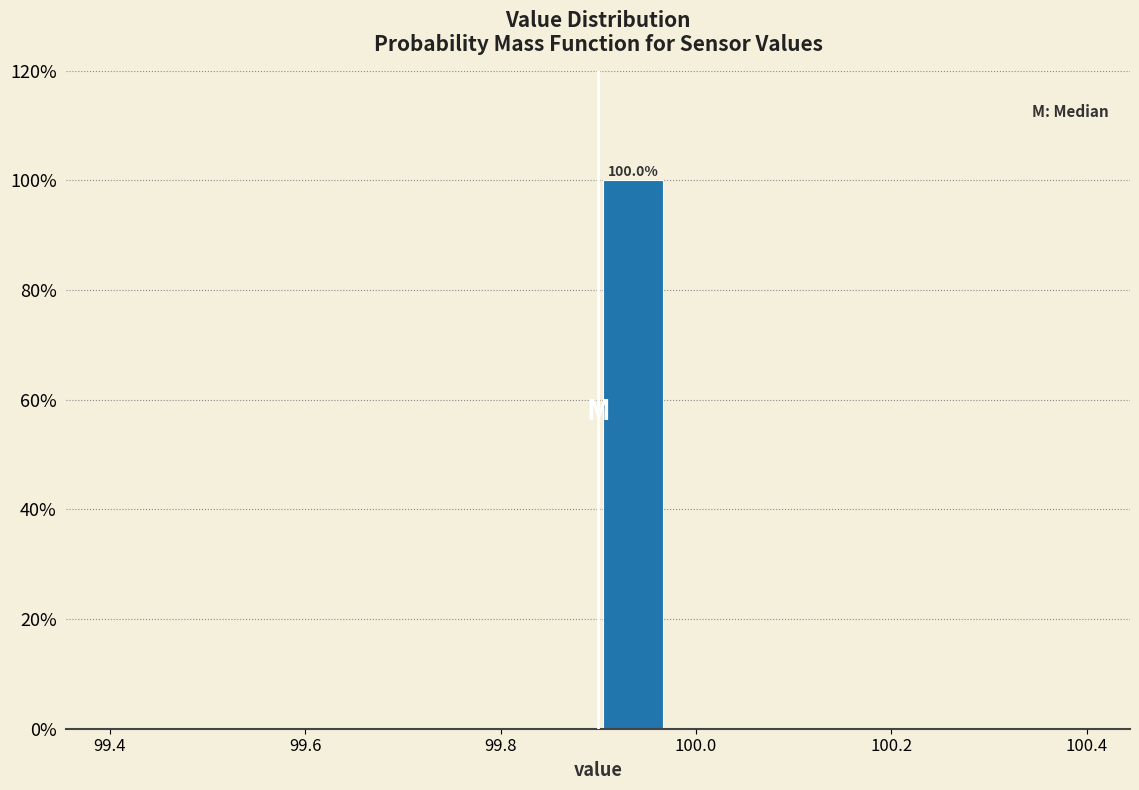

Around what value on the x-axis is the tallest bar? Give the approximate position of its centre, as read against the axis.

99.94